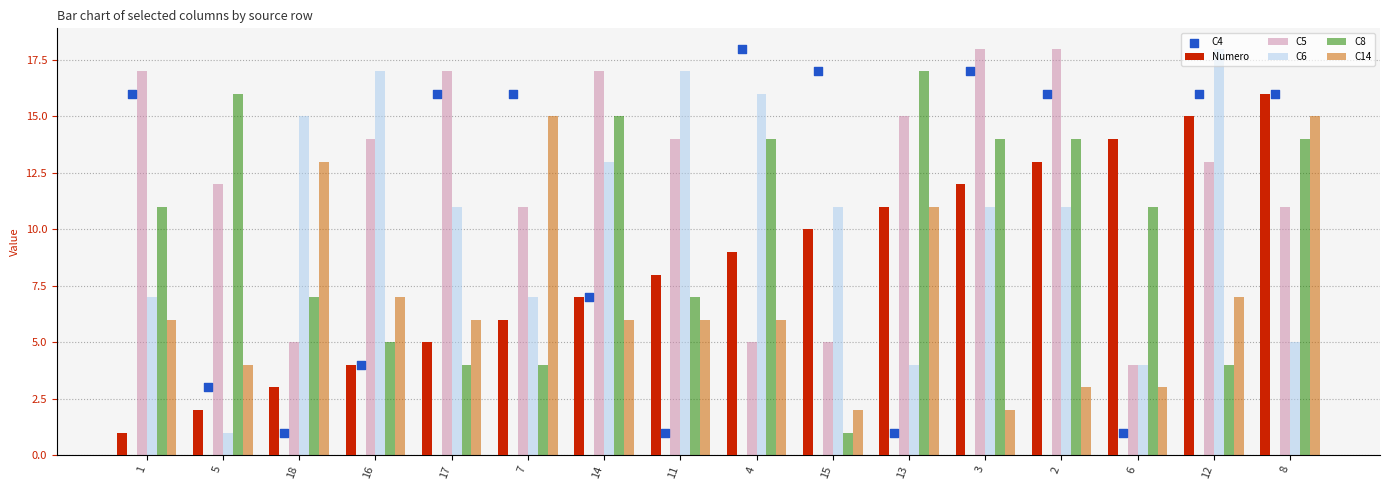

Which series has the largest total across all categories?

C5